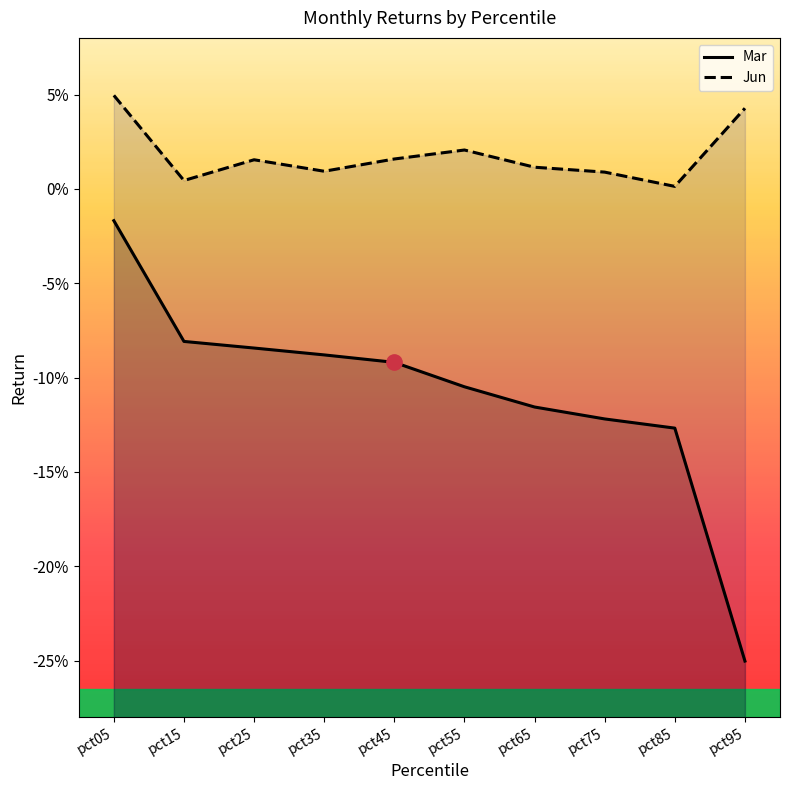

What is the value of the Mar point at the 5th from the left?

-0.1